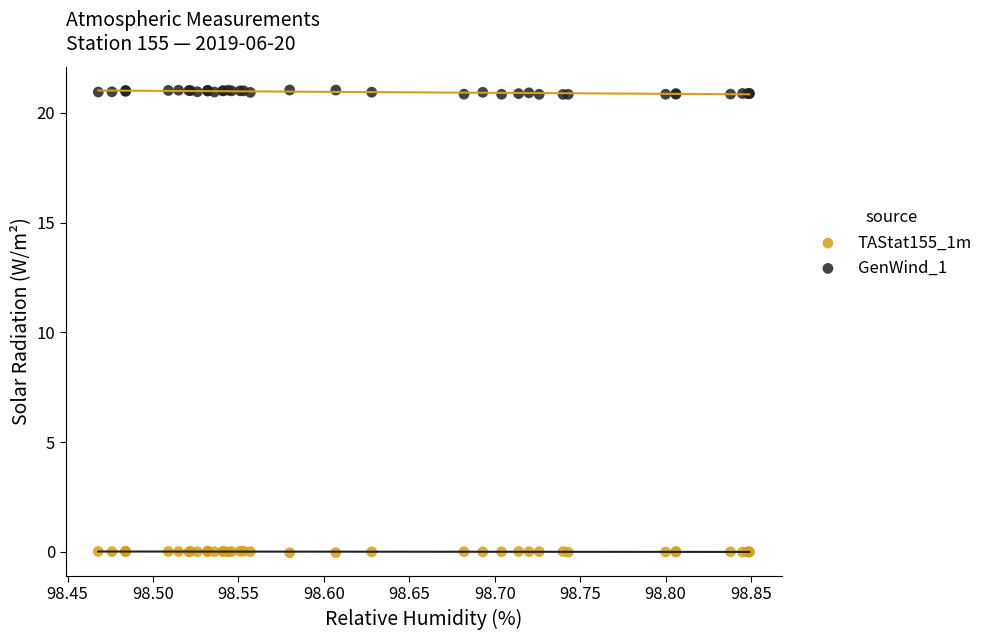

Which series contains the lowest Y value?

TAStat155_1m